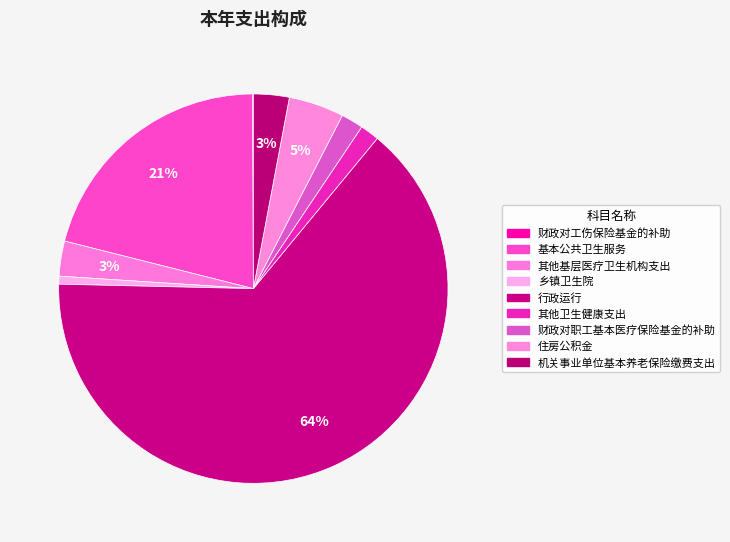

Do 基本公共卫生服务 and 乡镇卫生院 together represent more than half of the pie?

No